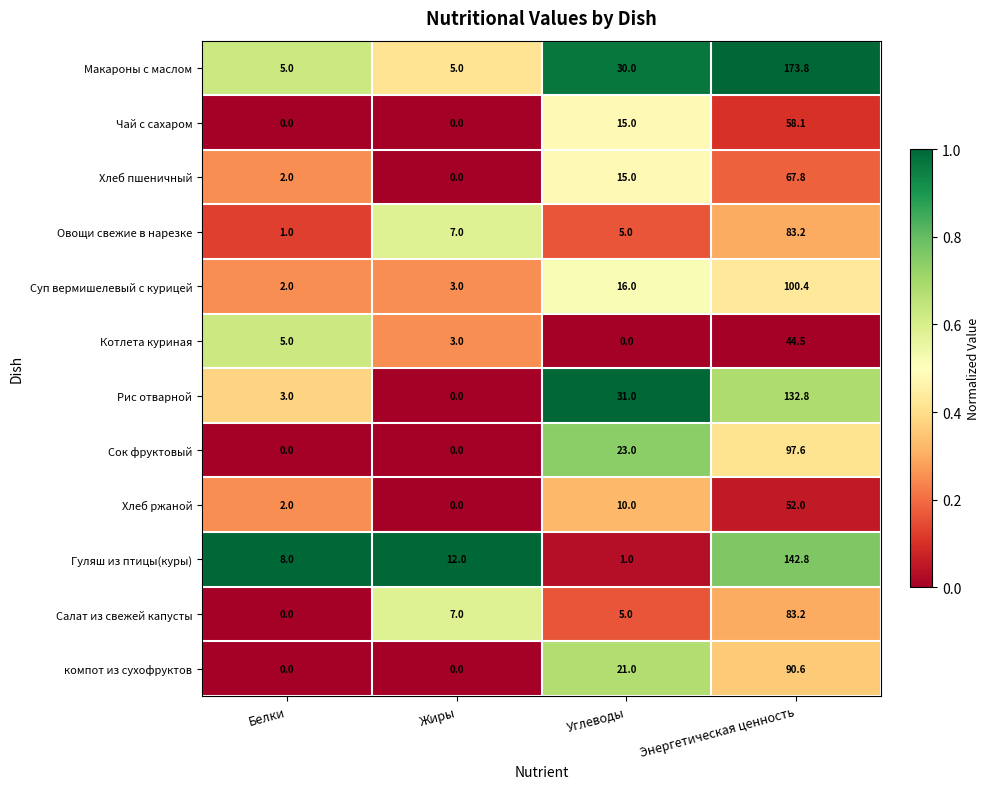

What is the greatest value displayed?

173.8